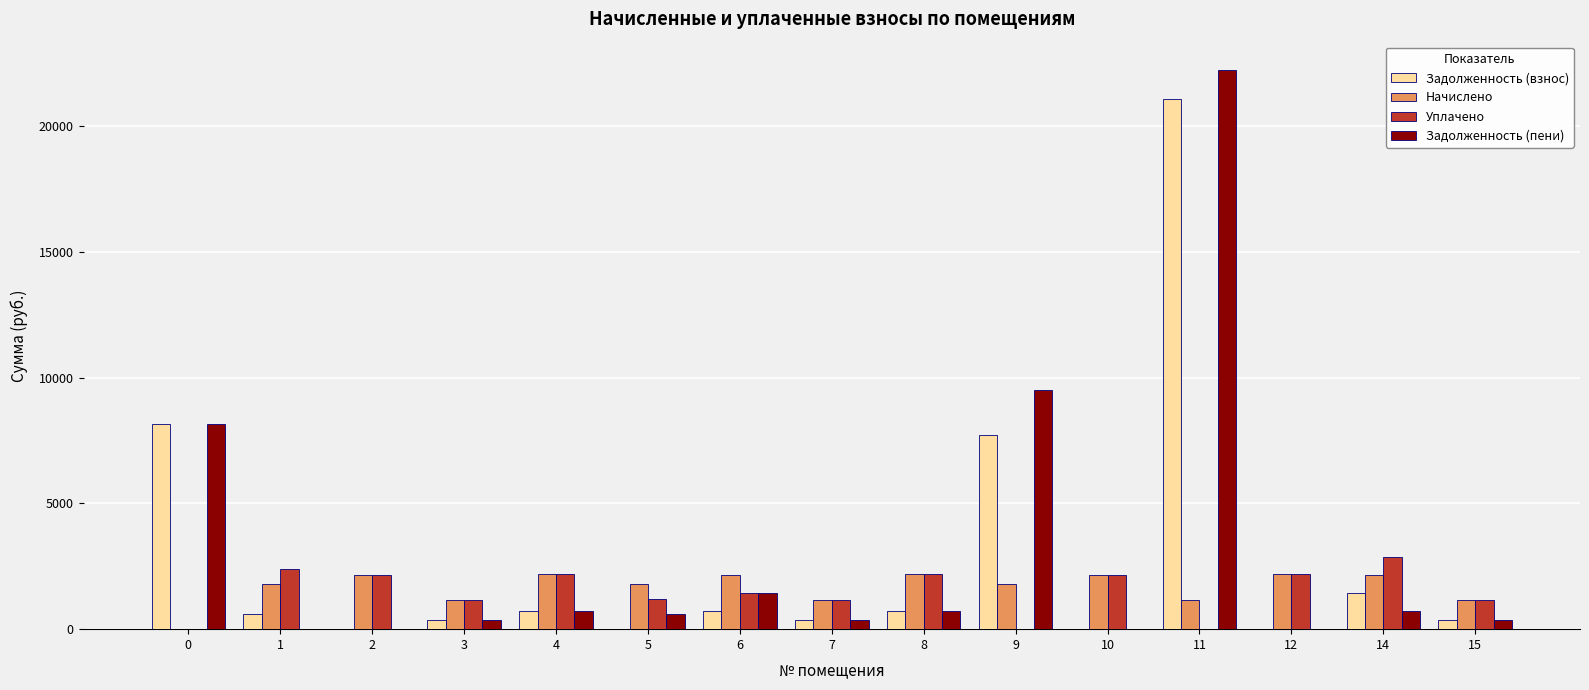

What is the total value across all series at 12?

4358.0